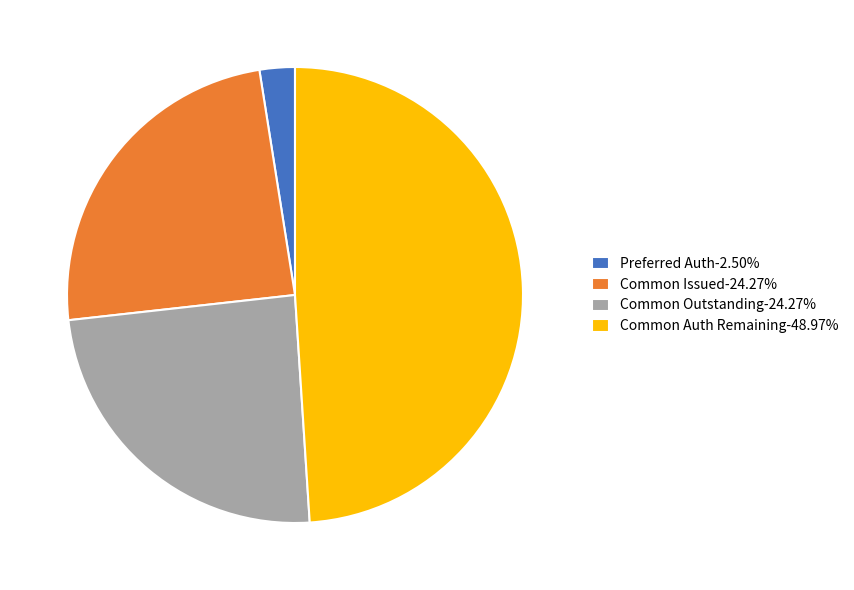

How many segments does this pie chart have?

4